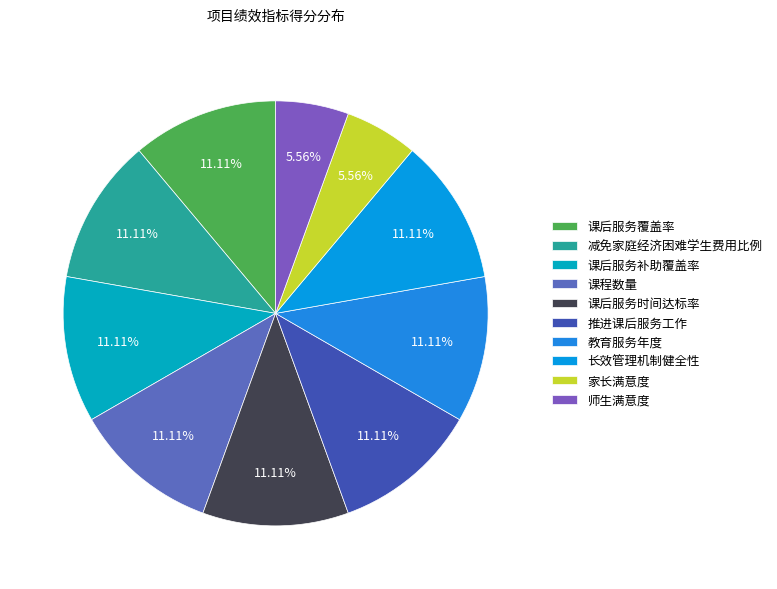

Count the number of slices in the pie.

10